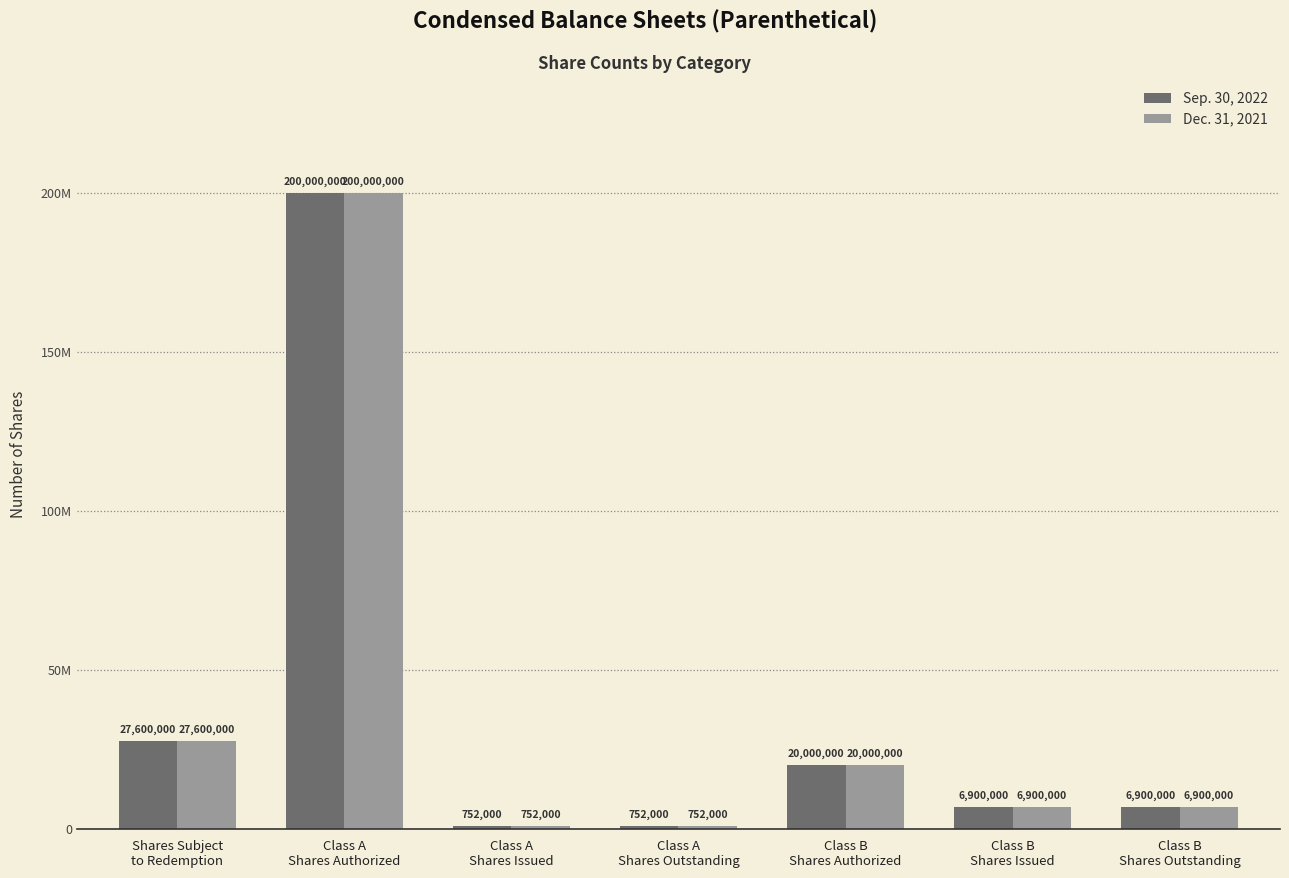

Is it true that Sep. 30, 2022 equals 200000000 at Class A
Shares Authorized?

True